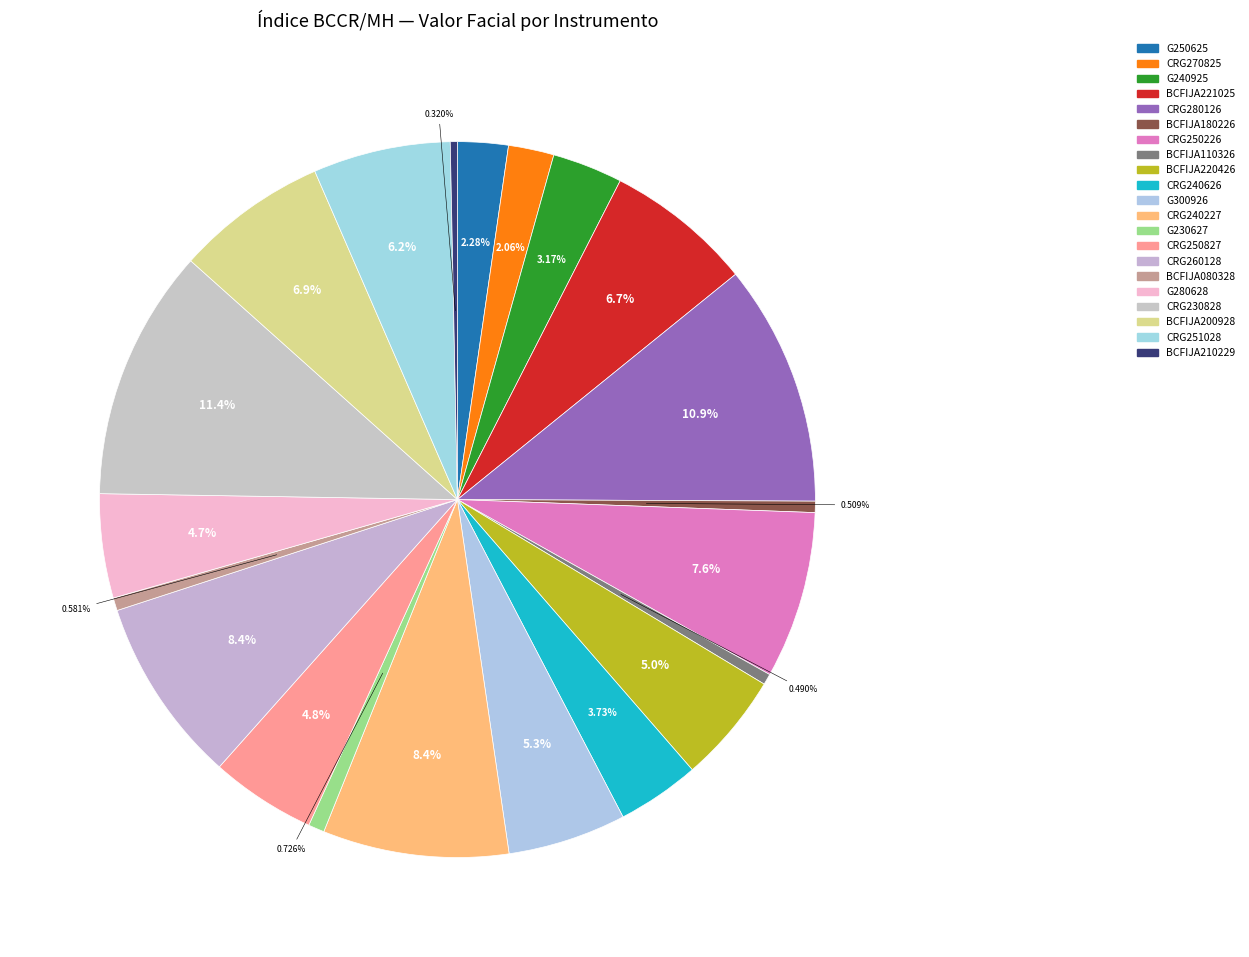

Rank the categories by value from lowest to highest.

BCFIJA210229, BCFIJA110326, BCFIJA180226, BCFIJA080328, G230627, CRG270825, G250625, G240925, CRG240626, G280628, CRG250827, BCFIJA220426, G300926, CRG251028, BCFIJA221025, BCFIJA200928, CRG250226, CRG240227, CRG260128, CRG280126, CRG230828